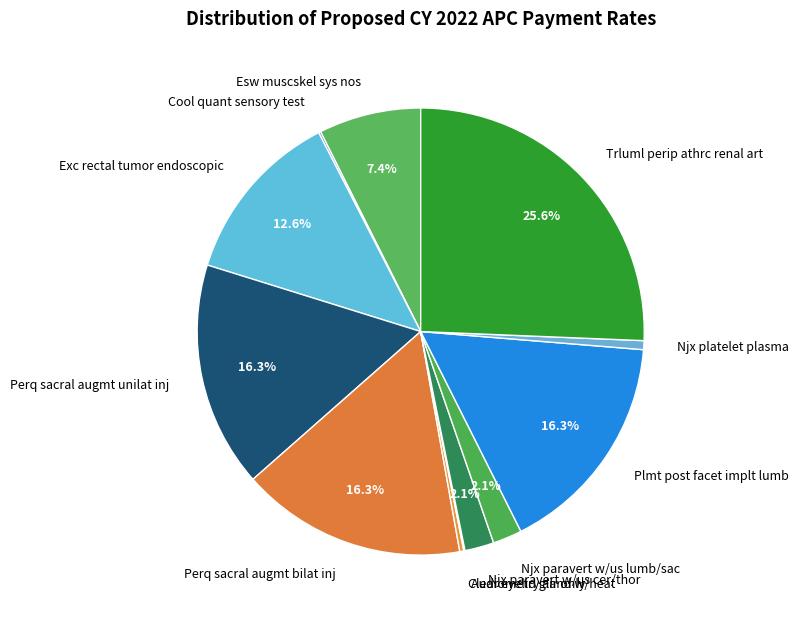

Combined, do Njx paravert w/us cer/thor and Trluml perip athrc renal art account for over 50%?

No